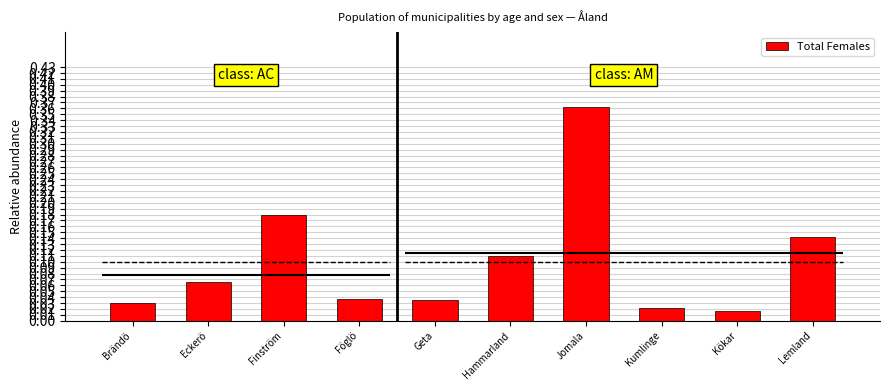

What is the label of the 6th bar from the right?

Geta